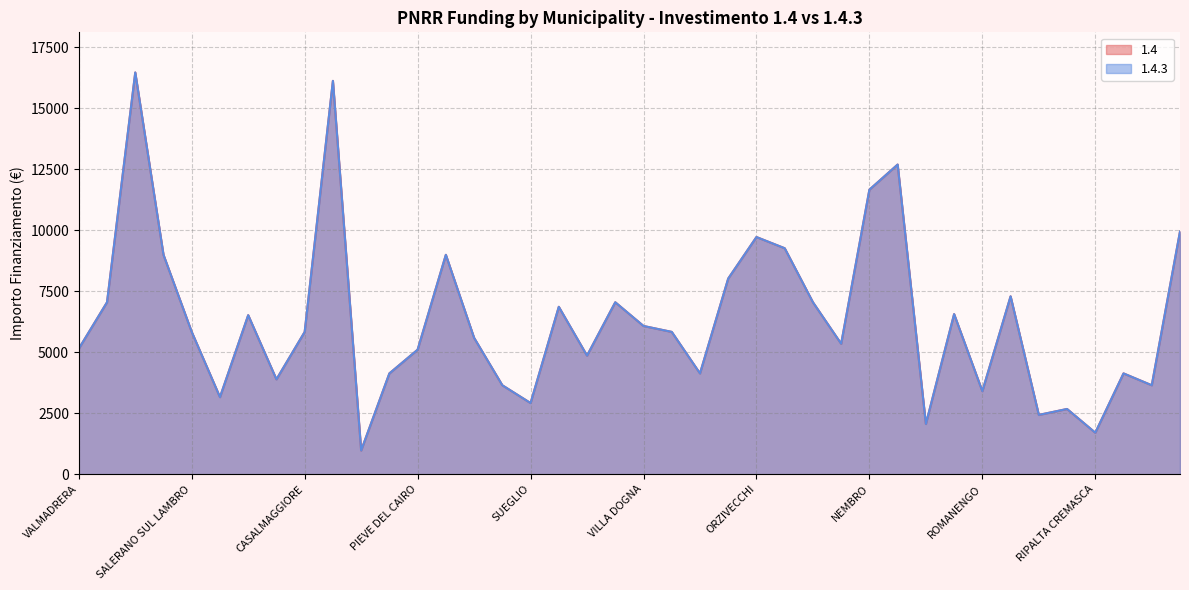

Rank the series at MONTESEGALE from lowest to highest value.

1.4, 1.4.3